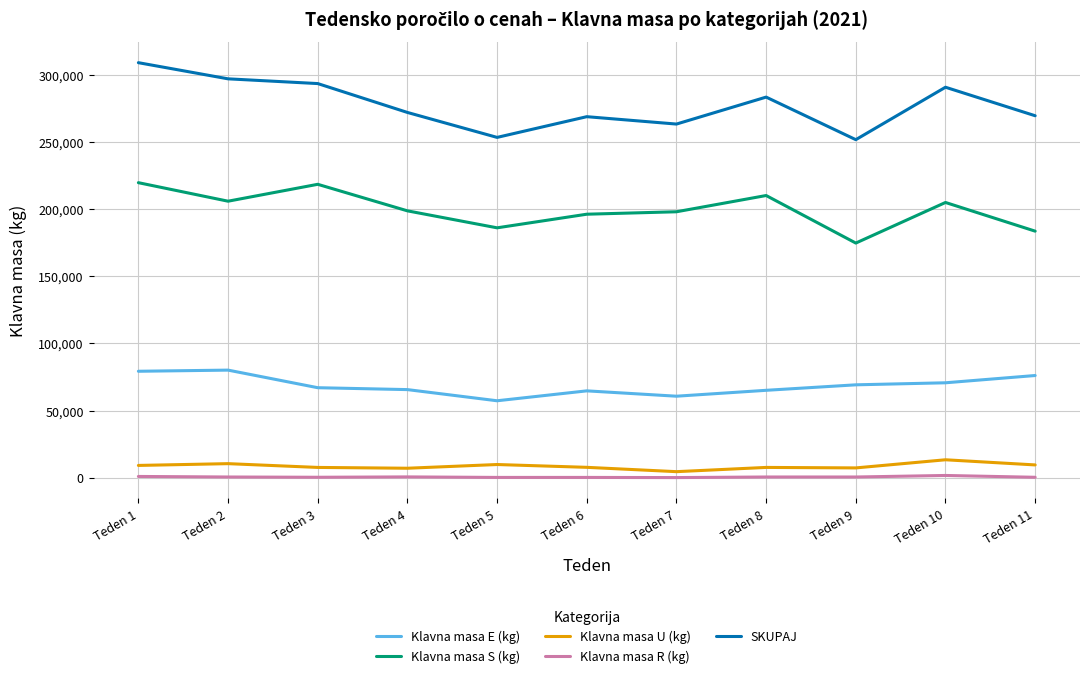

Count the number of data series in this chart.

5